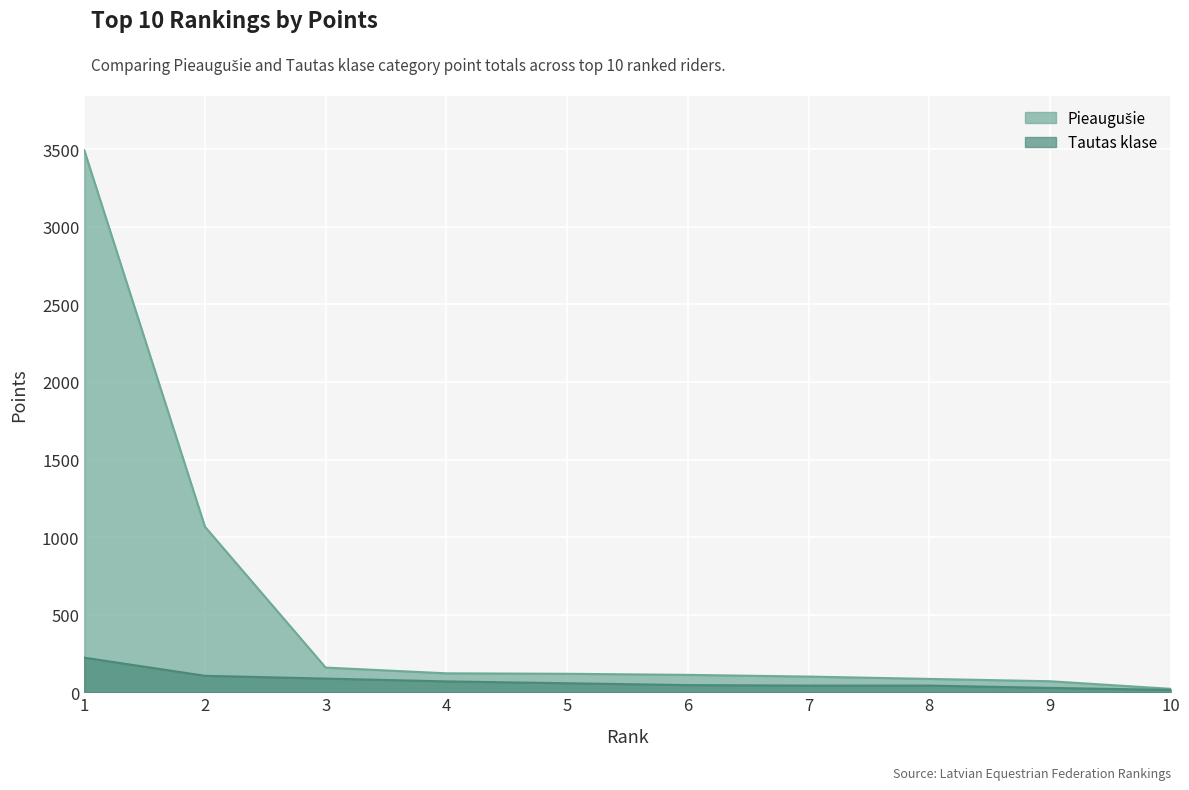

Count the number of data series in this chart.

2